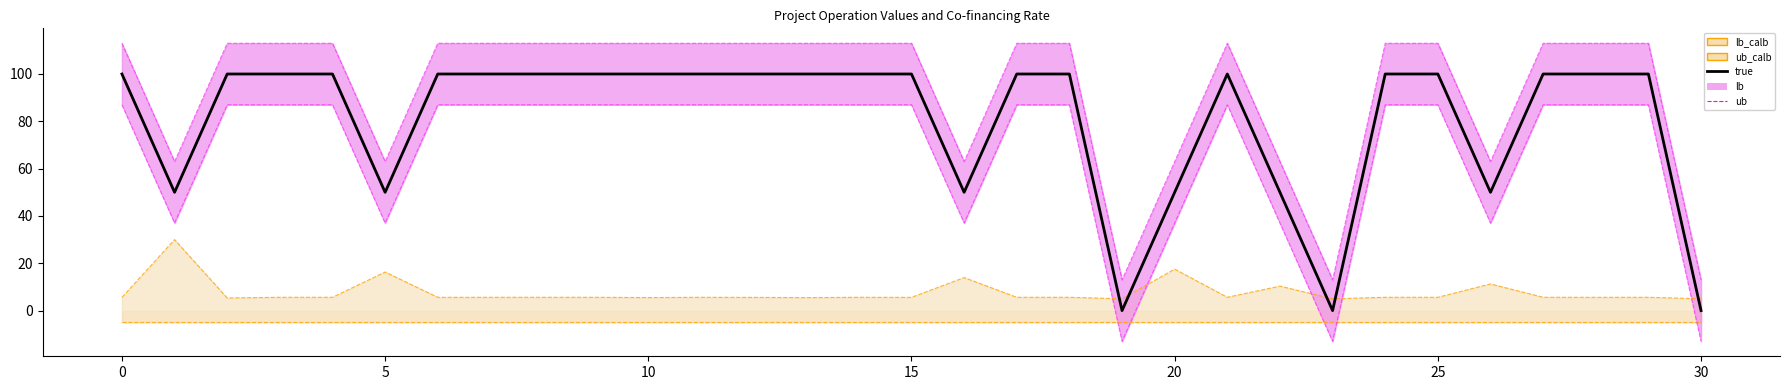

True or false: ub has a value of 195 at 27.

False